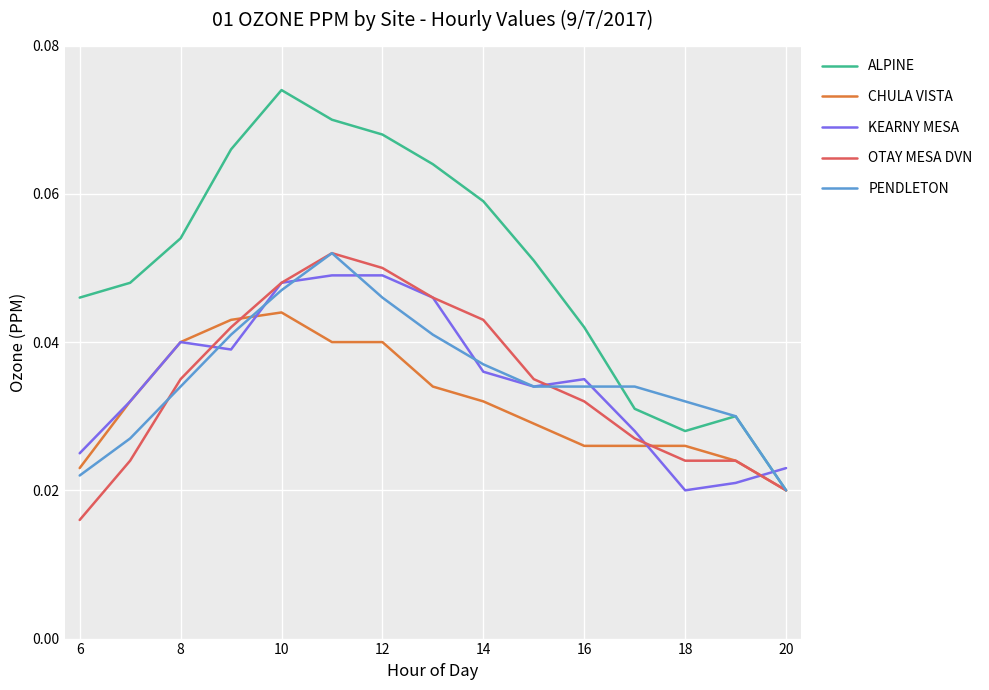

Which series has the largest total across all categories?

ALPINE